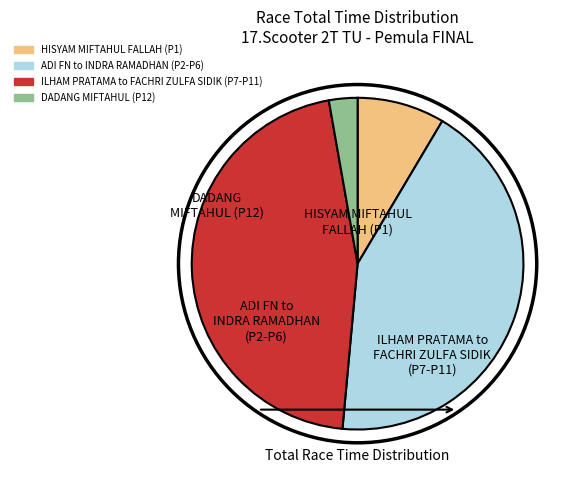

Does any single category account for the majority?

No